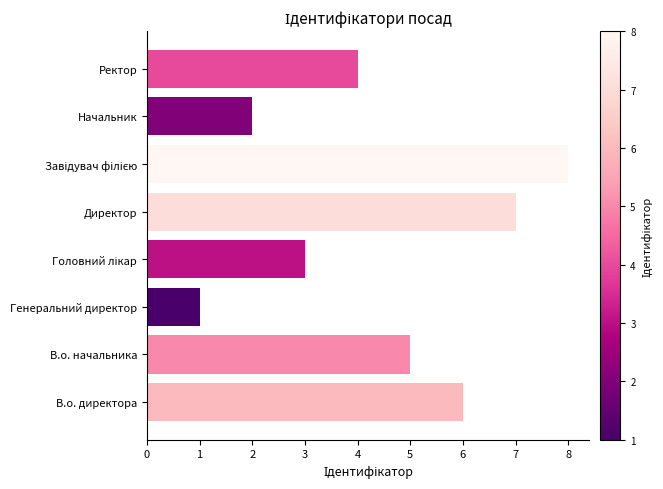

Count the values in the range 3 to 7.

5